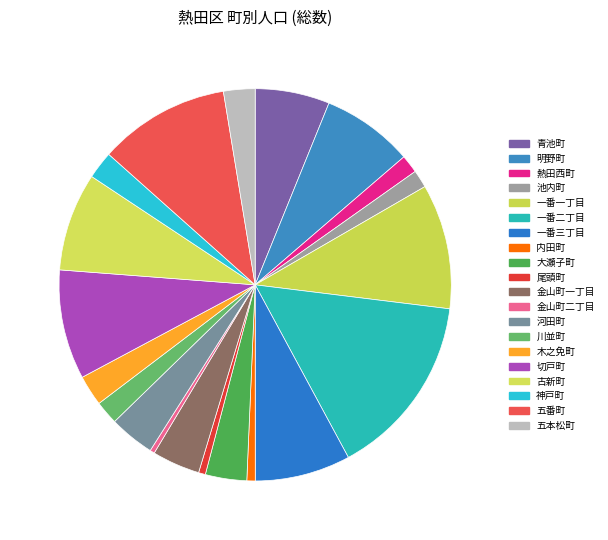

Is there any slice that represents more than half of the pie?

No